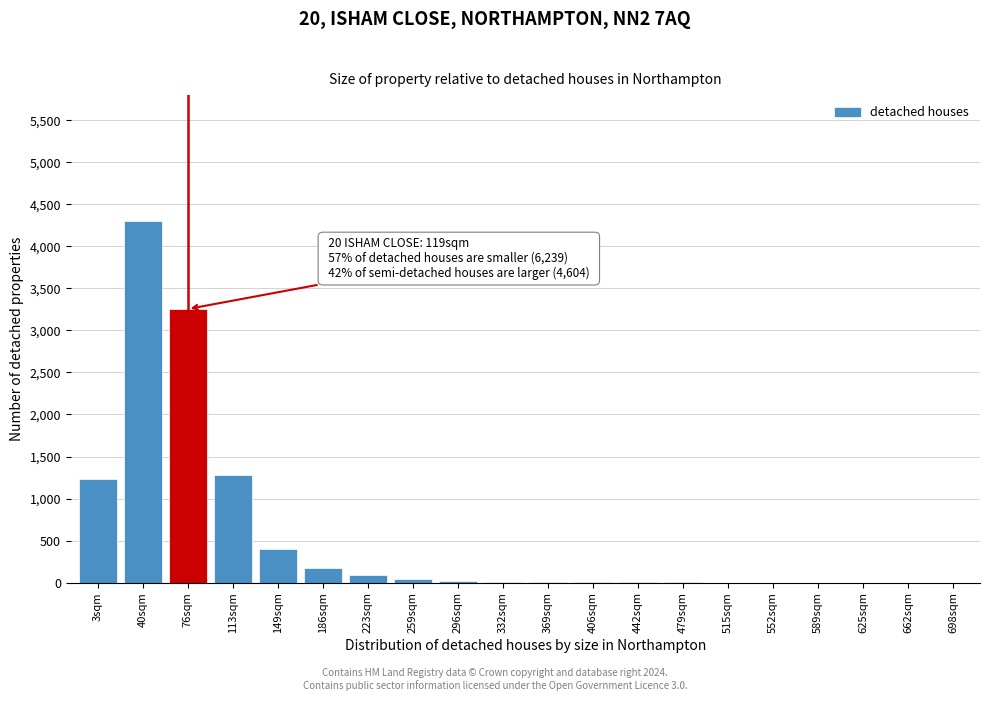

What is the sum of all values?

10845